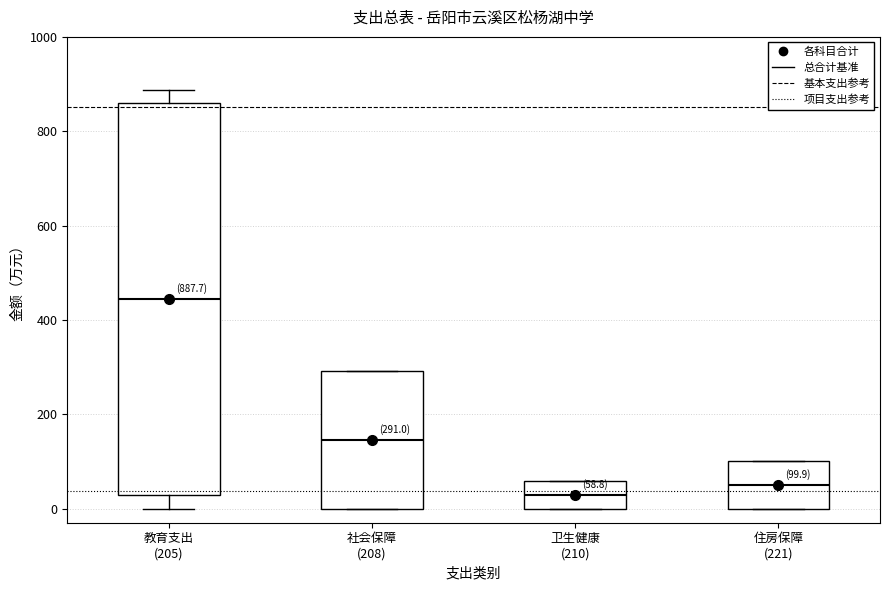

Which box has the highest median line?

教育支出 (205)